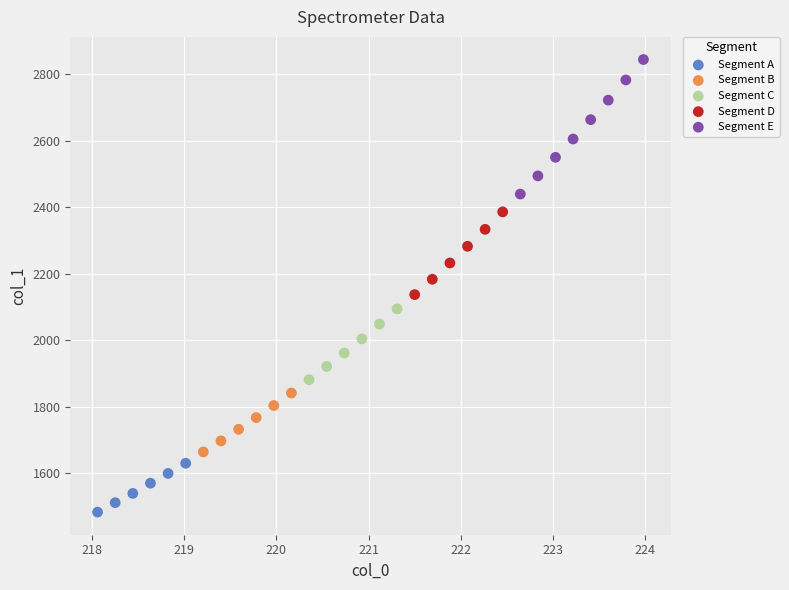

Which series has the largest Y range (max minus min)?

Segment E